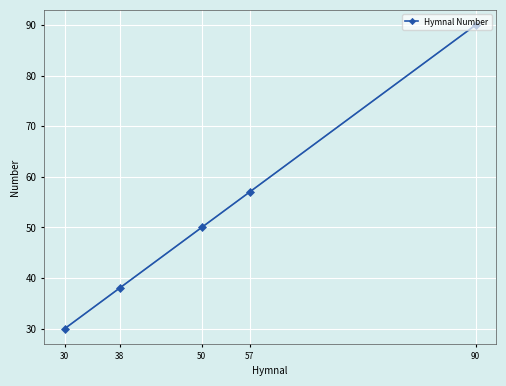

The value at 90 is 41. True or false?

False